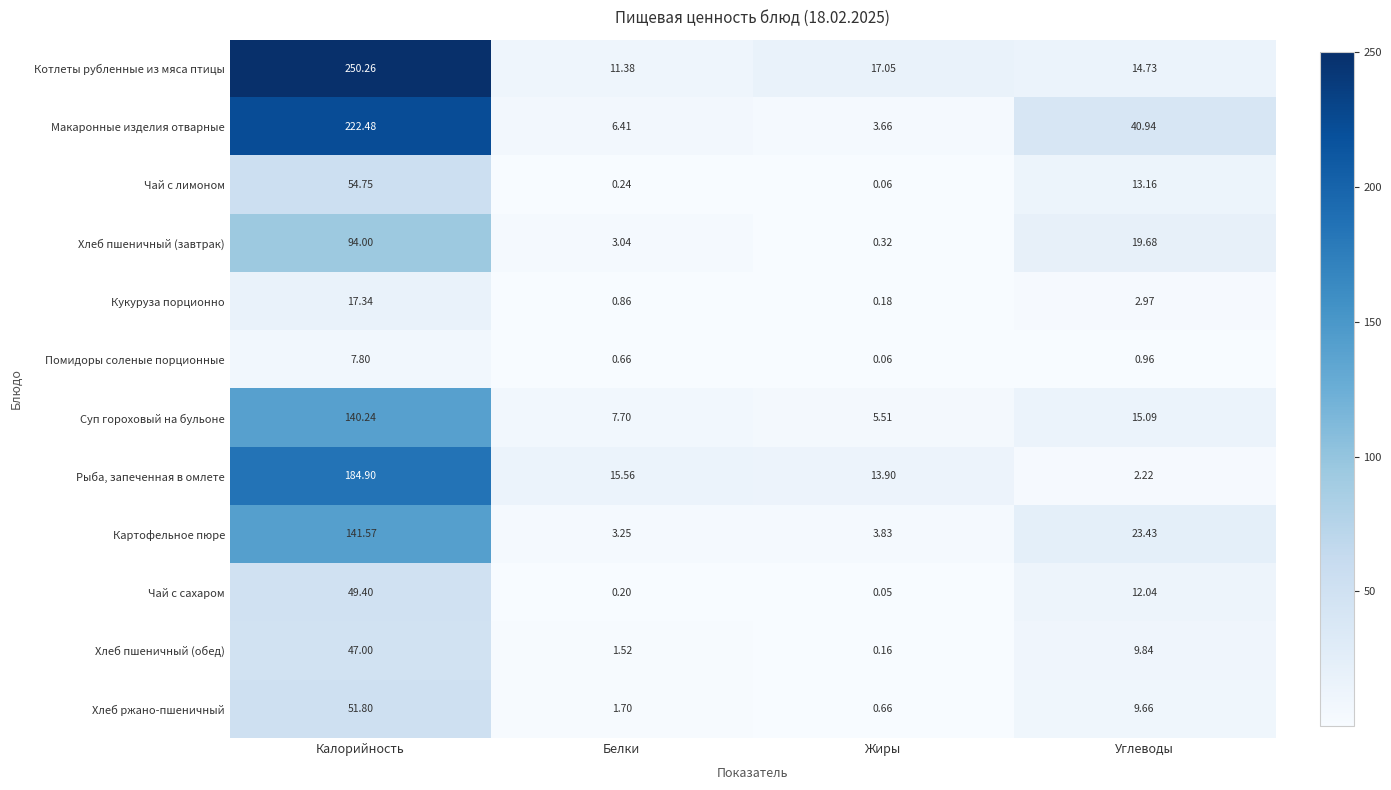

At which label is Хлеб пшеничный (завтрак) closest to 47?

Углеводы